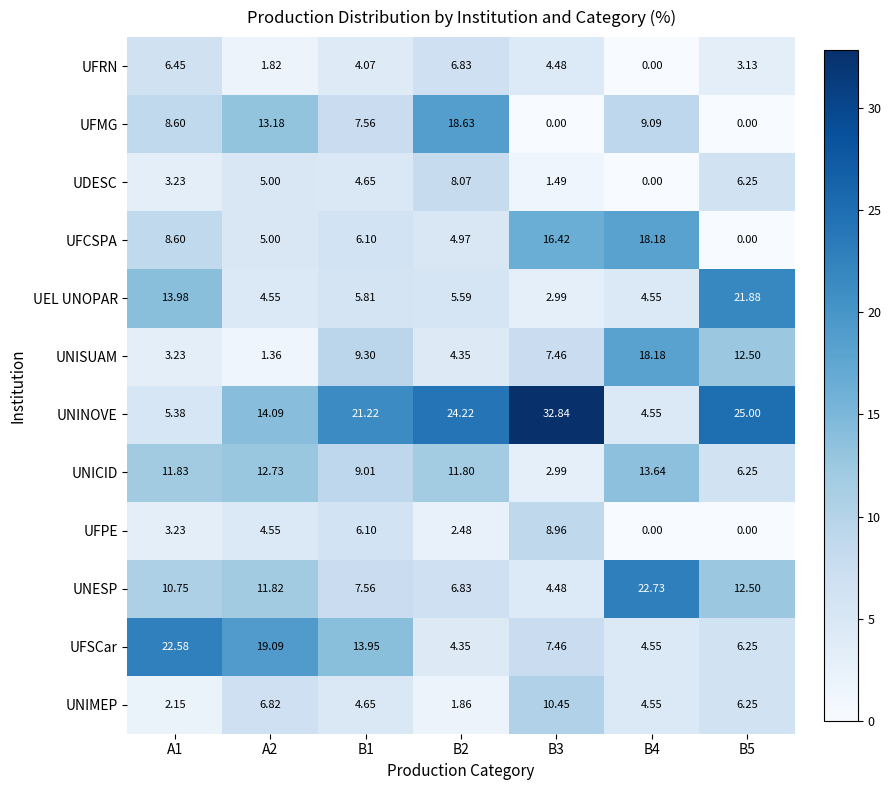

Which series has the largest total across all categories?

UNINOVE